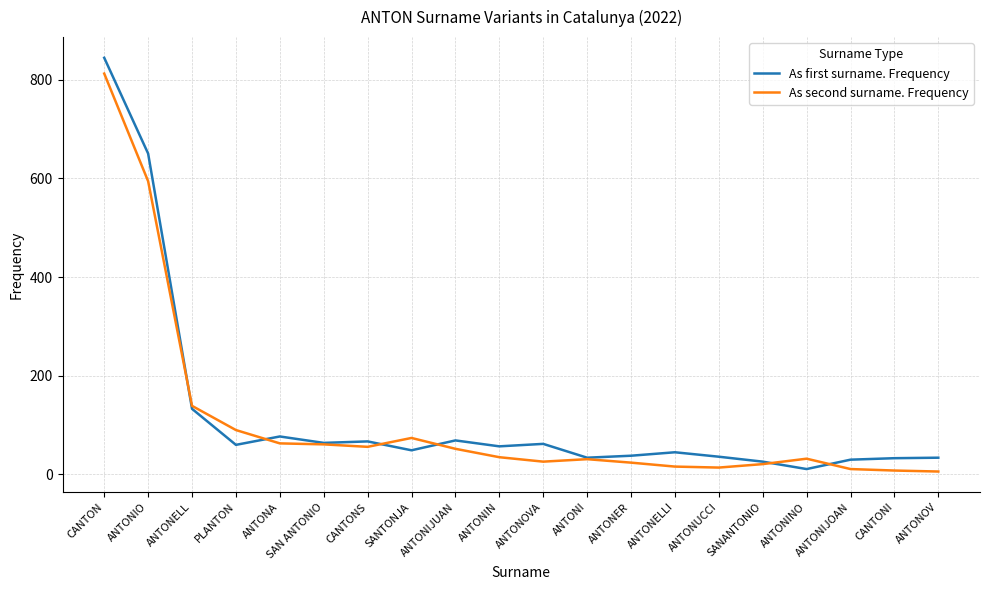

Count the number of categories in the chart.

20